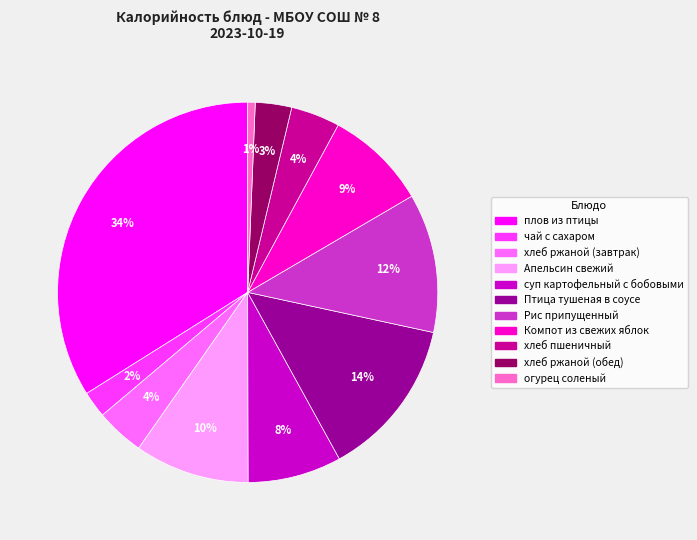

The Птица тушеная в соусе slice represents 22% of the pie. True or false?

False